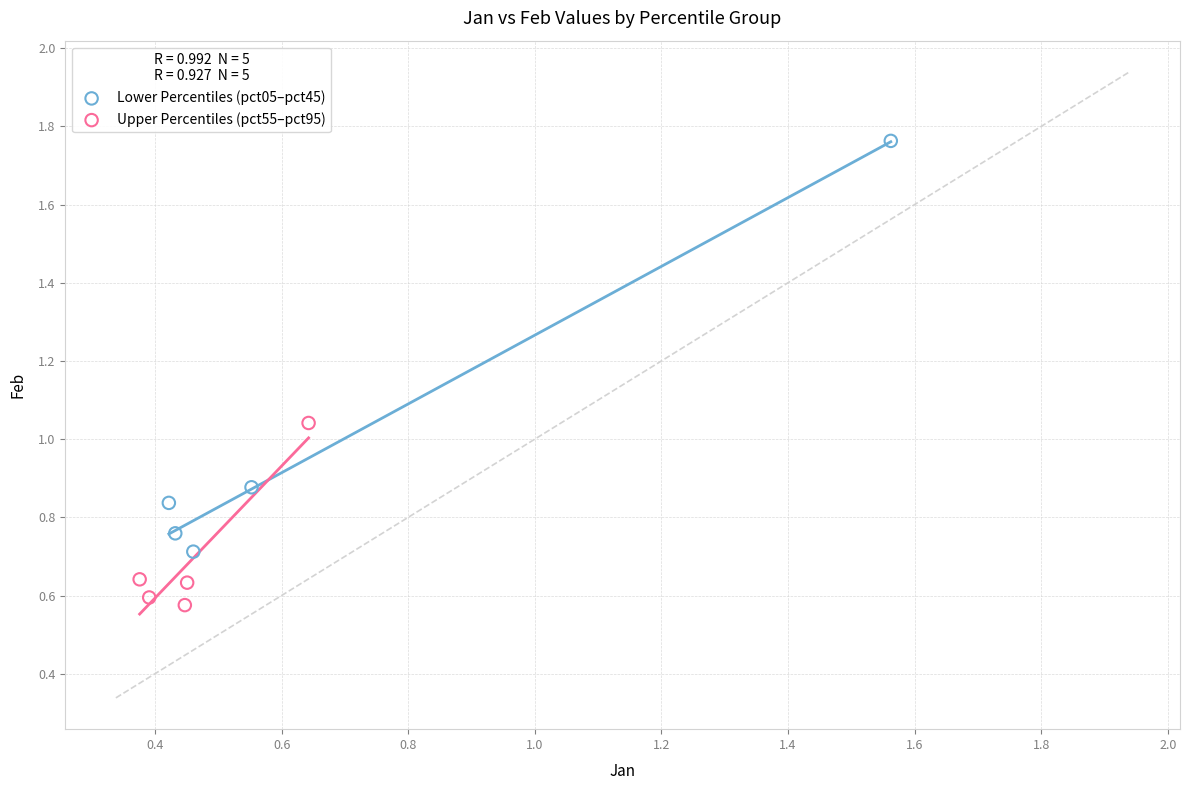

Which series has the largest Y range (max minus min)?

Lower Percentiles (pct05–pct45)